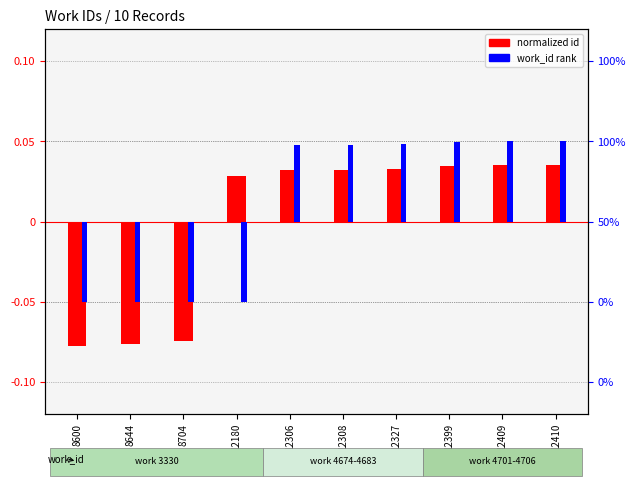

The normalized id series shows 0.0 at 12308. True or false?

False